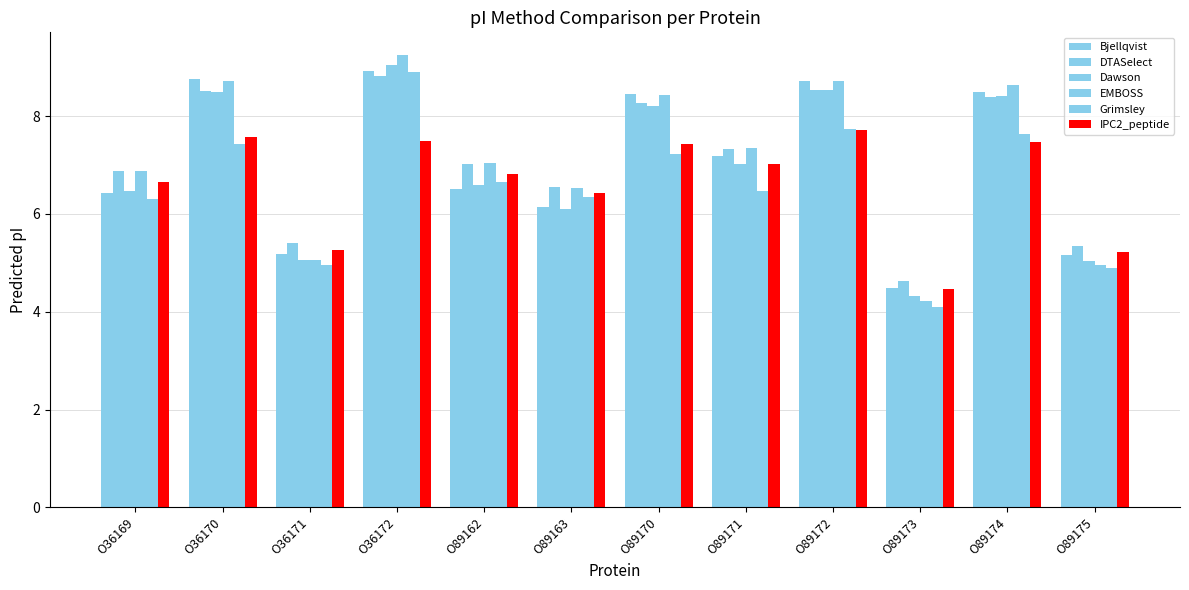

What is the total value across all series at O89171?

42.4